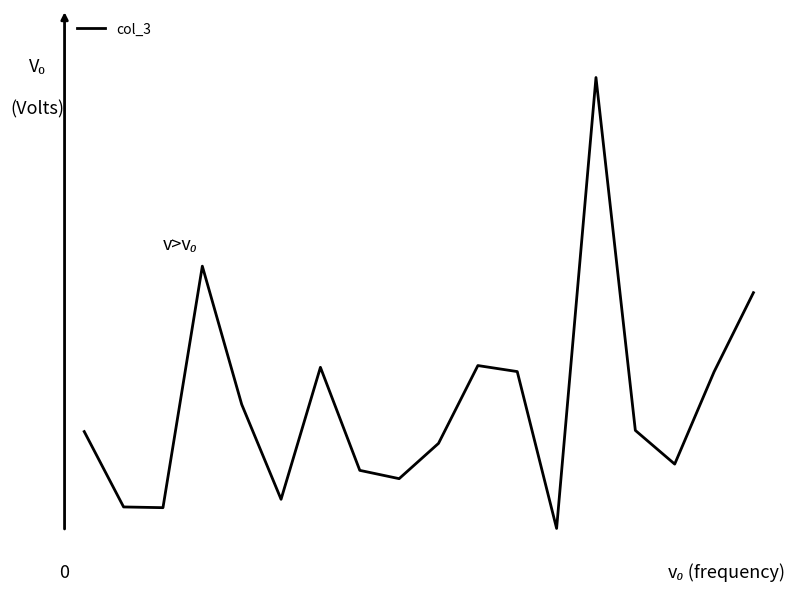

Does the chart display data point markers on the line(s)?

No